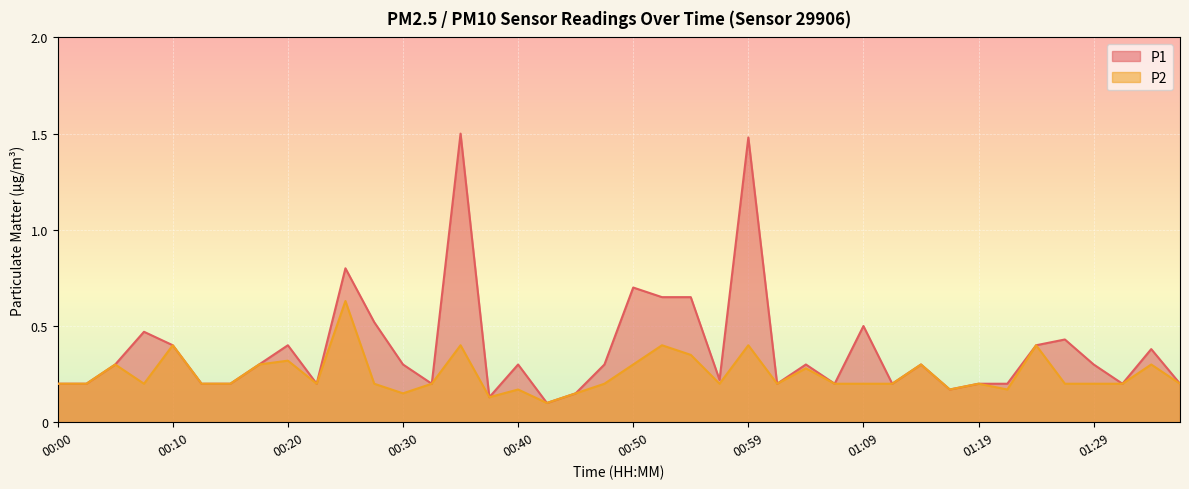

True or false: P2 and P1 cross at least once.

False